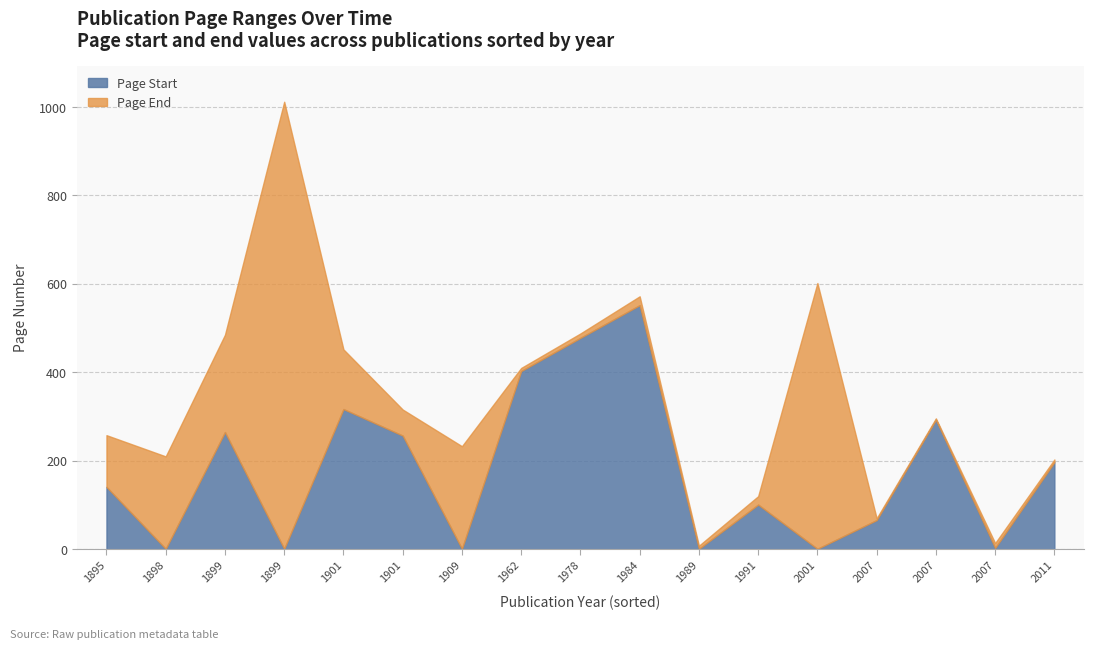

What is the difference between the maximum and minimum values in the Page Start series?

551